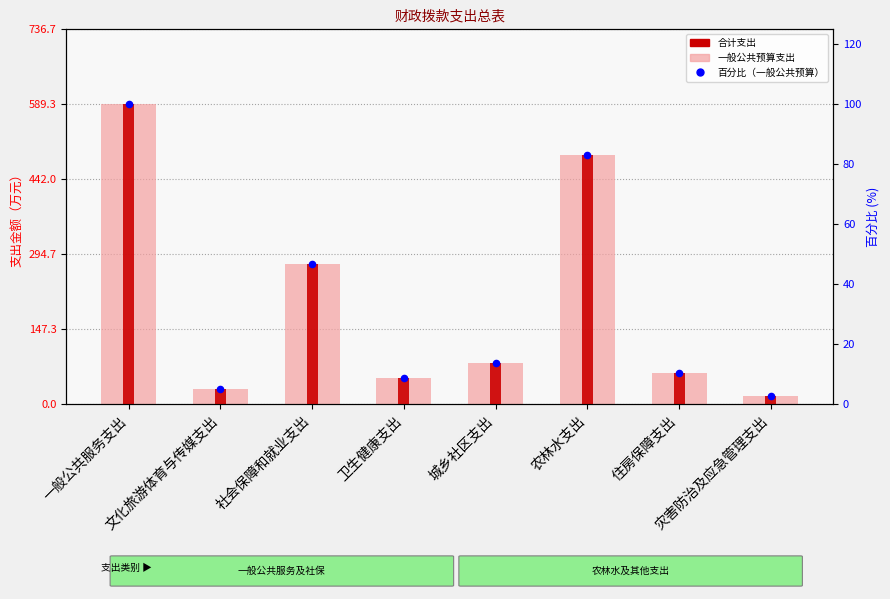

Which series has the widest spread of Y values?

合计